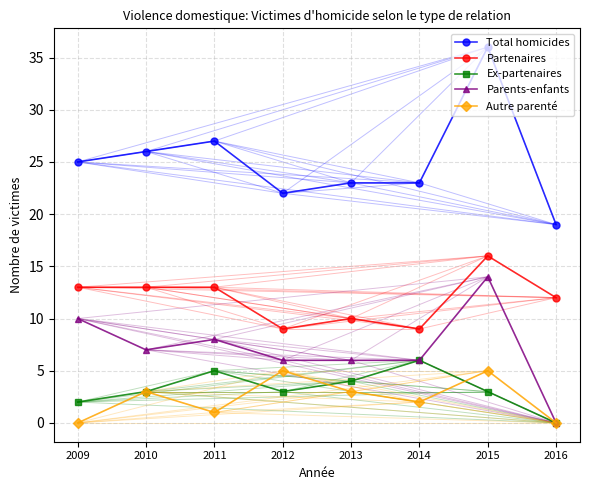

What is the sum of the Total homicides values at 2011 and 2013?

50